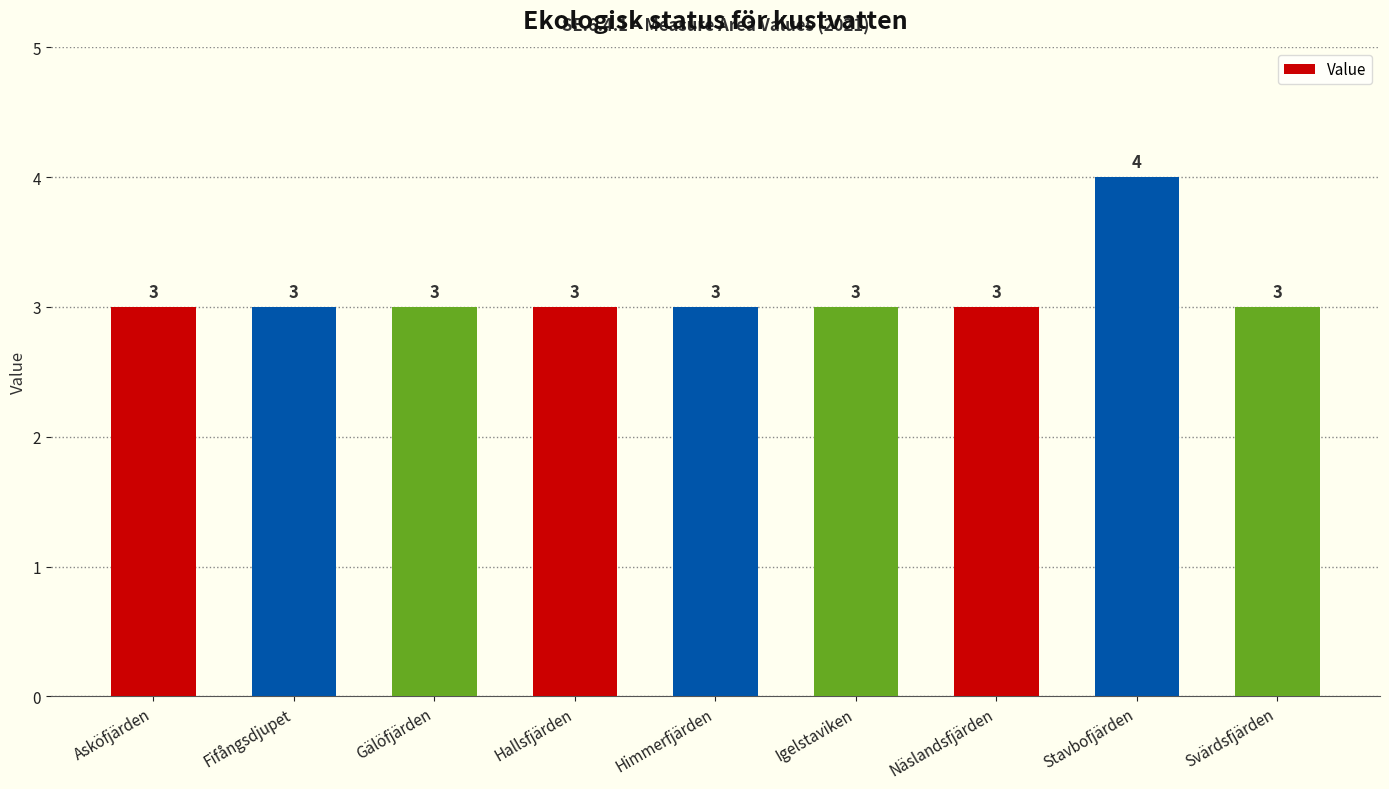

What is the ratio of the value at Fifångsdjupet to the value at Asköfjärden?

1.0